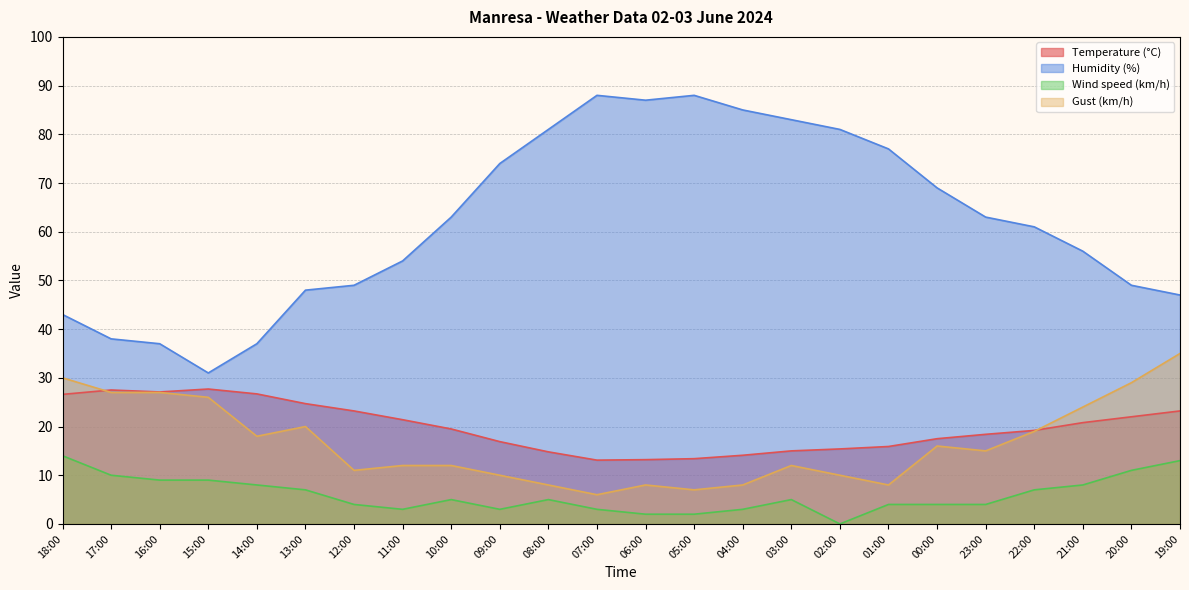

True or false: Wind speed (km/h) and Gust (km/h) cross at least once.

False